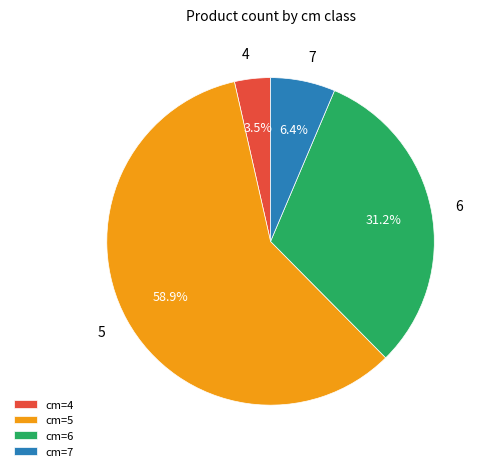

What is the majority slice?

5